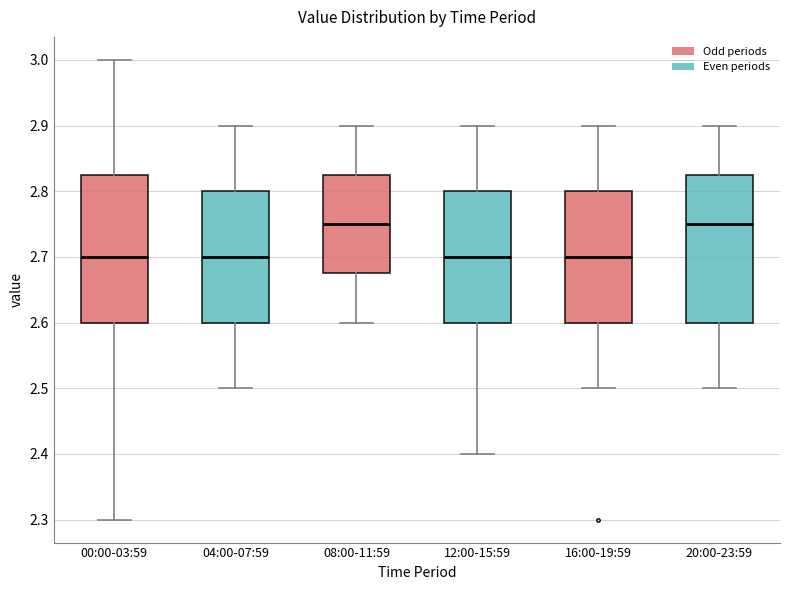

Reading left to right, read every box against the y-axis: the position of its median line, the range the box covers, and the ends of its whiskers. The values are not printed on the chart, so give them approximately, as read against the axis.

00:00-03:59: median 2.70, box 2.60 to 2.83, whiskers 2.30 to 3.00
04:00-07:59: median 2.70, box 2.60 to 2.80, whiskers 2.50 to 2.90
08:00-11:59: median 2.75, box 2.68 to 2.83, whiskers 2.60 to 2.90
12:00-15:59: median 2.70, box 2.60 to 2.80, whiskers 2.40 to 2.90
16:00-19:59: median 2.70, box 2.60 to 2.80, whiskers 2.50 to 2.90
20:00-23:59: median 2.75, box 2.60 to 2.83, whiskers 2.50 to 2.90